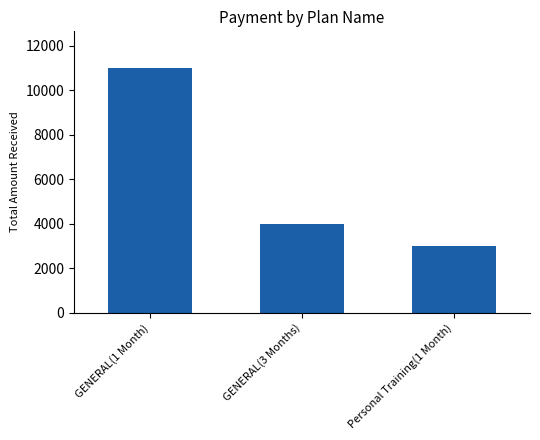

Which category has the highest value across all series?

GENERAL(1 Month)